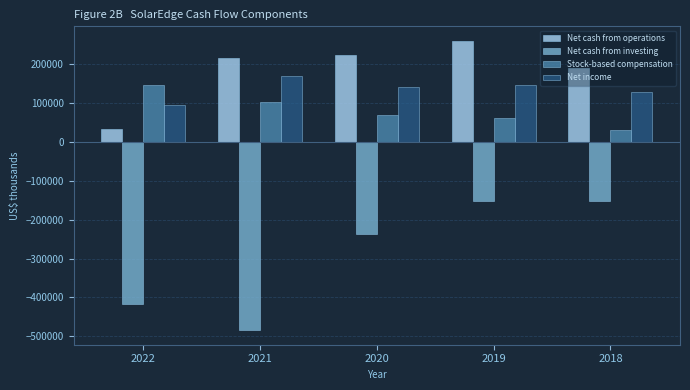

At 2019, list the series in order from largest to smallest.

Net cash from operations, Net income, Stock-based compensation, Net cash from investing